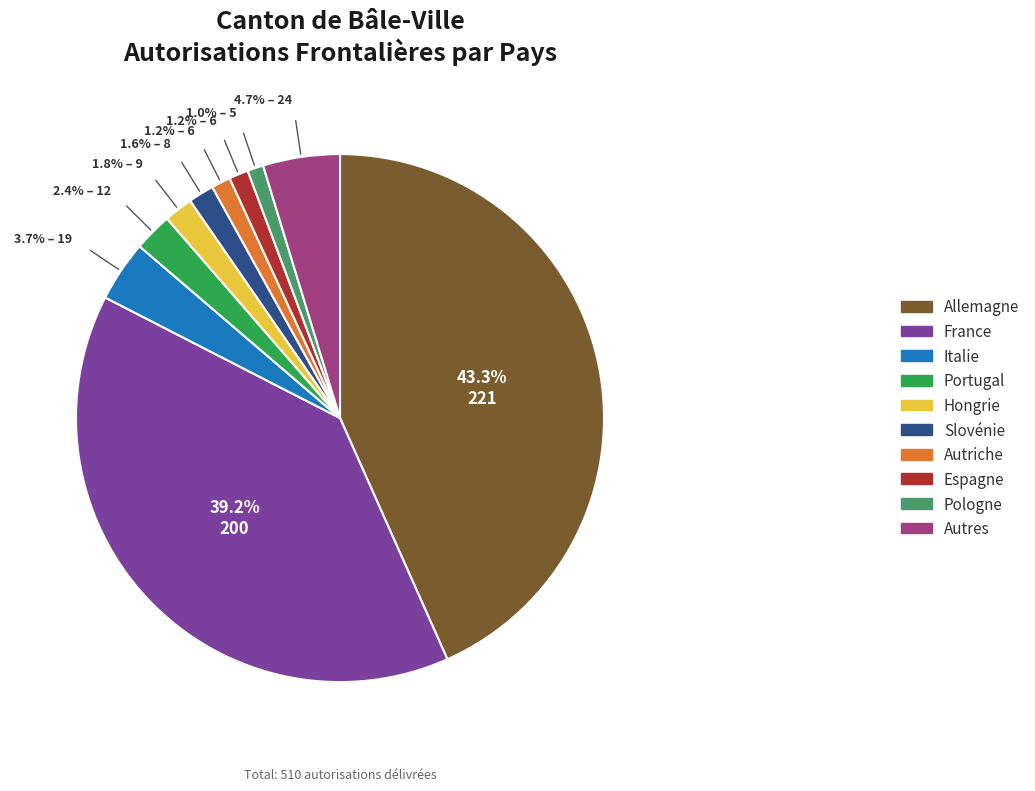

Combined, do Autres and Slovénie account for over 50%?

No